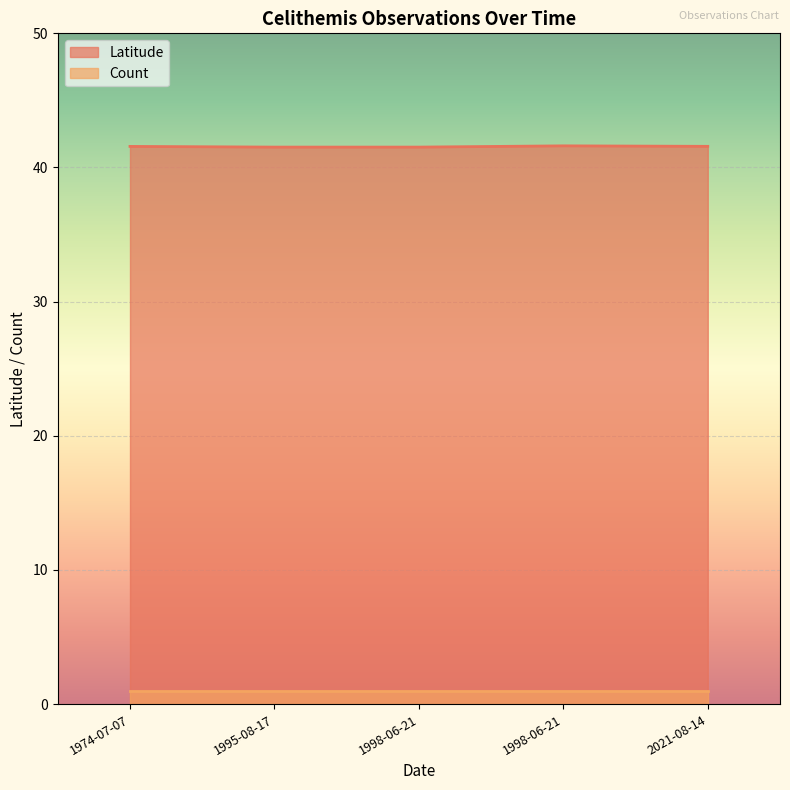

What is the difference between the maximum and minimum values in the Latitude series?

0.1